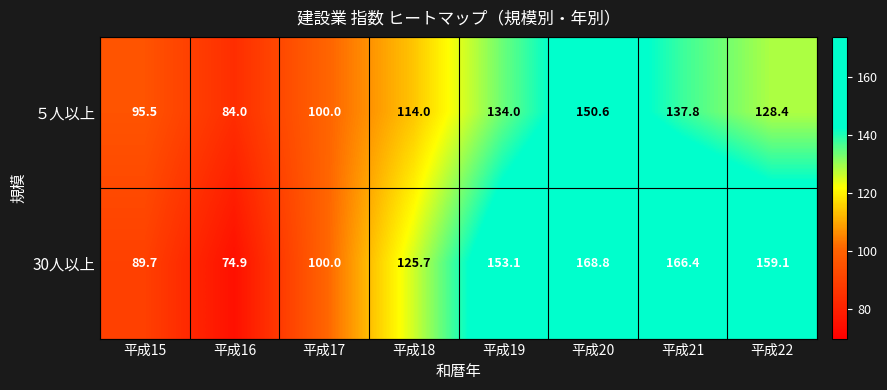

Which series has the largest total across all categories?

30人以上